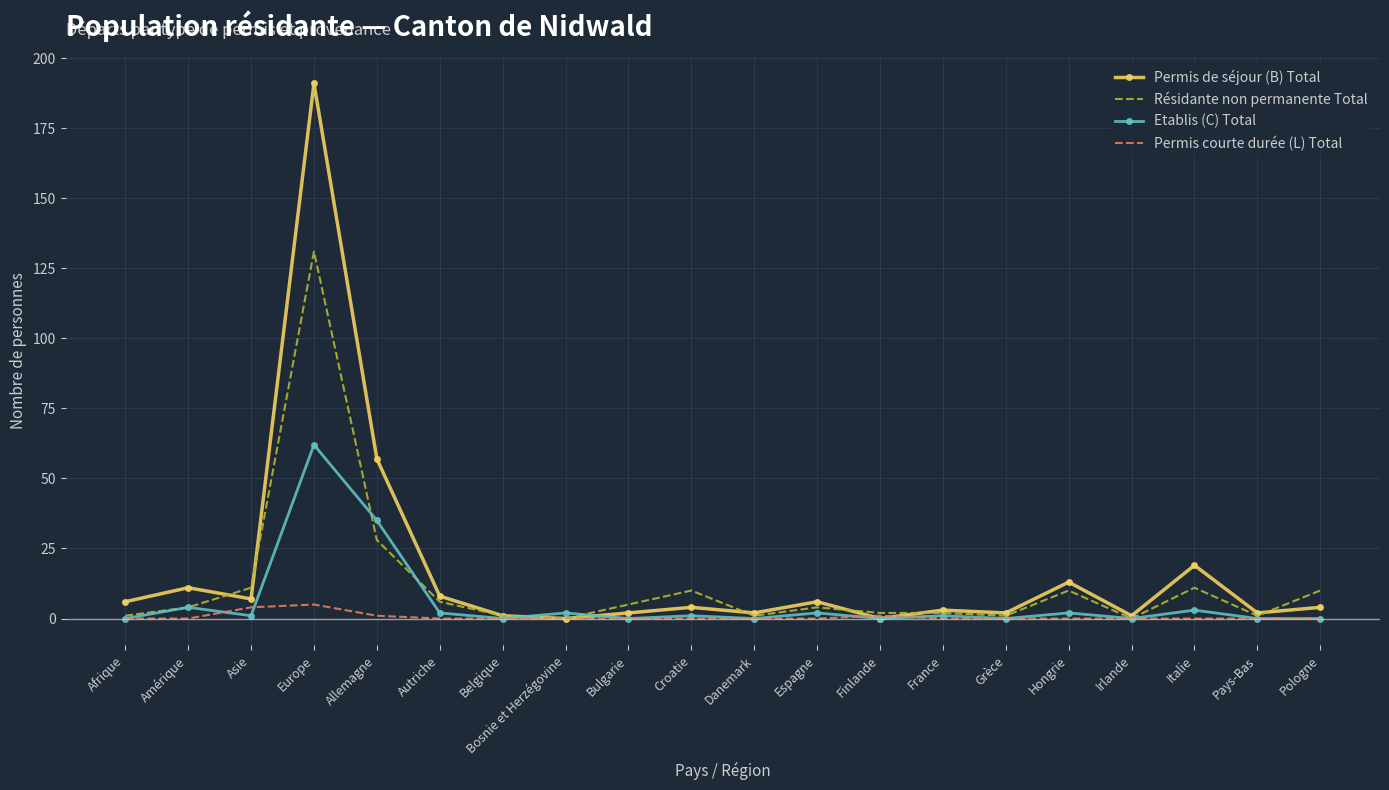

Reading left to right, list all the values displayed in this chart.

Permis de séjour (B) Total: Afrique=6	Amérique=11	Asie=7	Europe=191	Allemagne=57	Autriche=8	Belgique=1	Bosnie et Herzégovine=0	Bulgarie=2	Croatie=4	Danemark=2	Espagne=6	Finlande=0	France=3	Grèce=2	Hongrie=13	Irlande=1	Italie=19	Pays-Bas=2	Pologne=4
Résidante non permanente Total: Afrique=1	Amérique=4	Asie=11	Europe=131	Allemagne=28	Autriche=6	Belgique=1	Bosnie et Herzégovine=0	Bulgarie=5	Croatie=10	Danemark=1	Espagne=4	Finlande=2	France=2	Grèce=1	Hongrie=10	Irlande=0	Italie=11	Pays-Bas=1	Pologne=10
Etablis (C) Total: Afrique=0	Amérique=4	Asie=1	Europe=62	Allemagne=35	Autriche=2	Belgique=0	Bosnie et Herzégovine=2	Bulgarie=0	Croatie=1	Danemark=0	Espagne=2	Finlande=0	France=1	Grèce=0	Hongrie=2	Irlande=0	Italie=3	Pays-Bas=0	Pologne=0
Permis courte durée (L) Total: Afrique=0	Amérique=0	Asie=4	Europe=5	Allemagne=1	Autriche=0	Belgique=0	Bosnie et Herzégovine=0	Bulgarie=0	Croatie=0	Danemark=0	Espagne=0	Finlande=1	France=0	Grèce=0	Hongrie=0	Irlande=0	Italie=0	Pays-Bas=0	Pologne=0